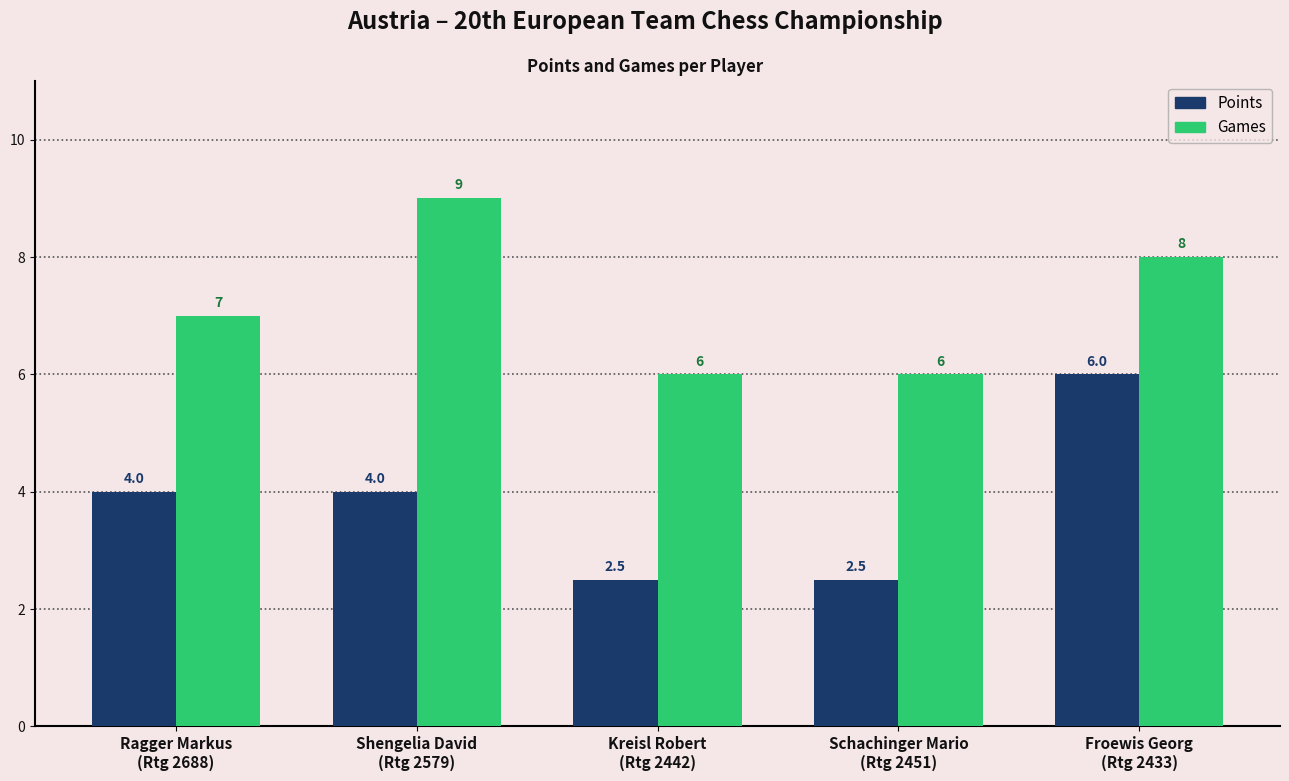

Rank the series by their maximum value, from highest to lowest.

Games, Points